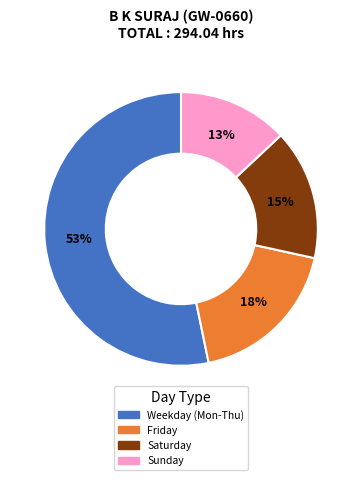

How many slices are in this pie chart?

4